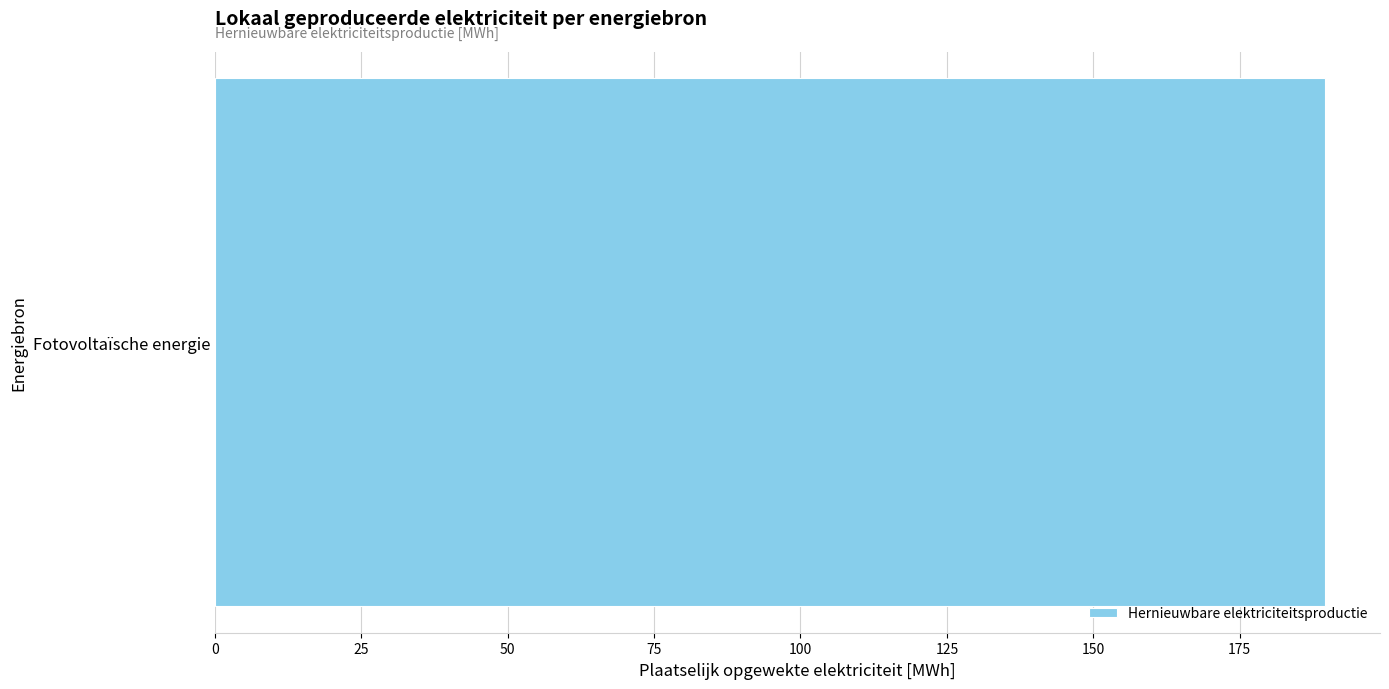

Are the bars grouped side by side (vs. stacked)?

No